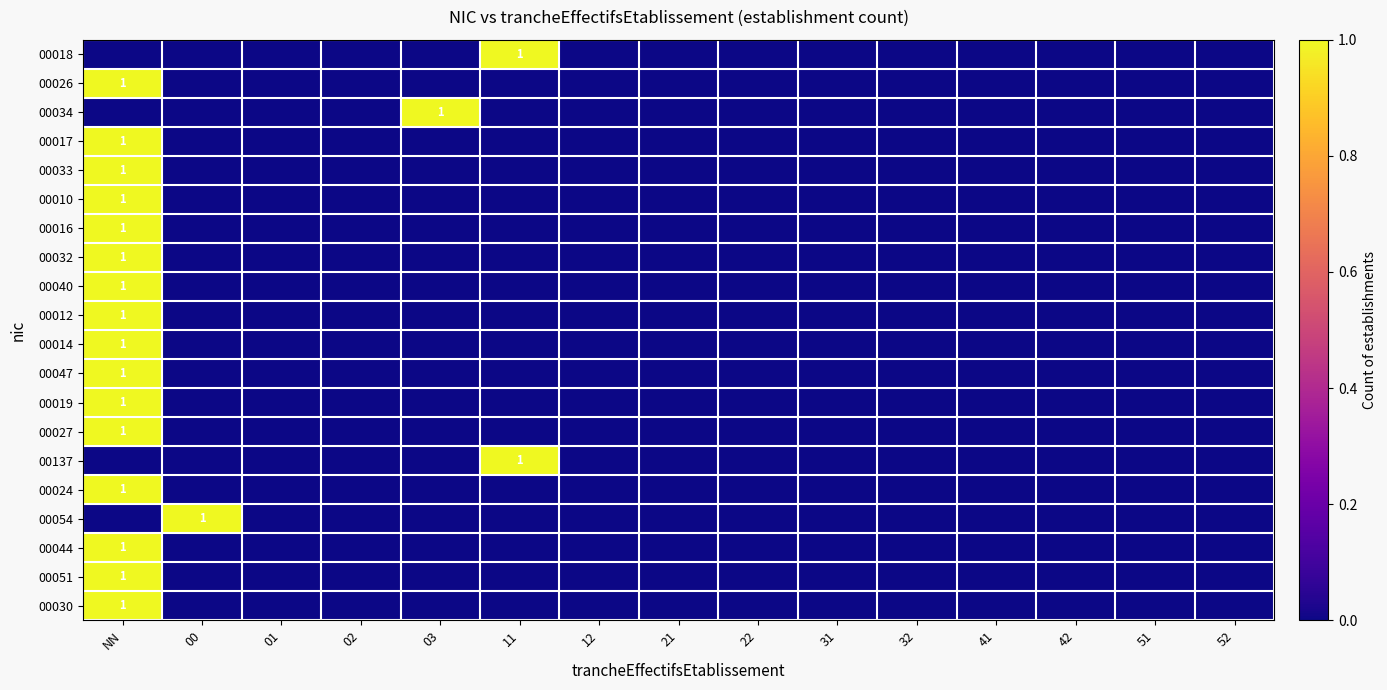

Count the number of data series in this chart.

20